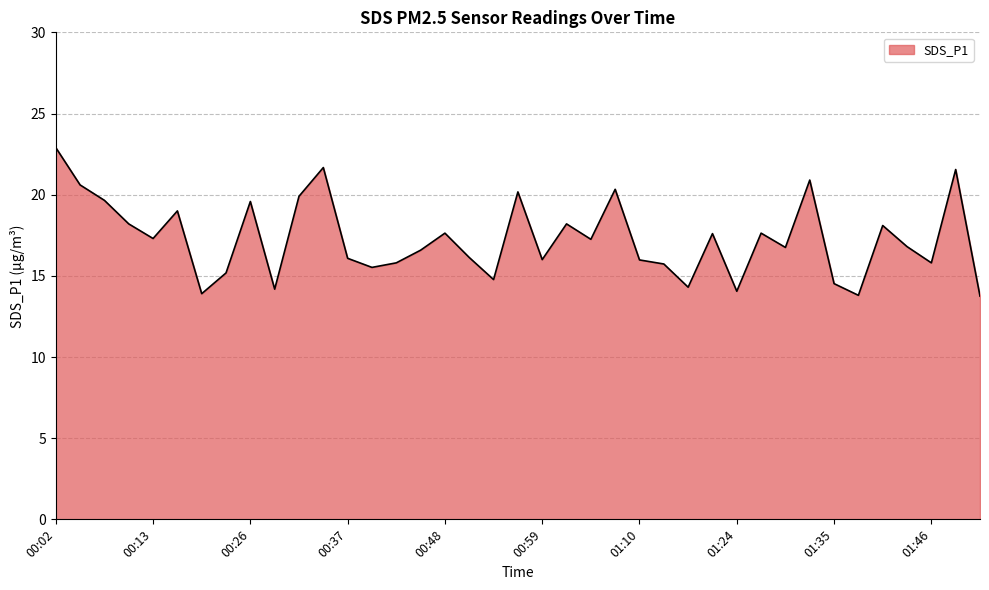

Does the chart display data point markers on the line(s)?

No